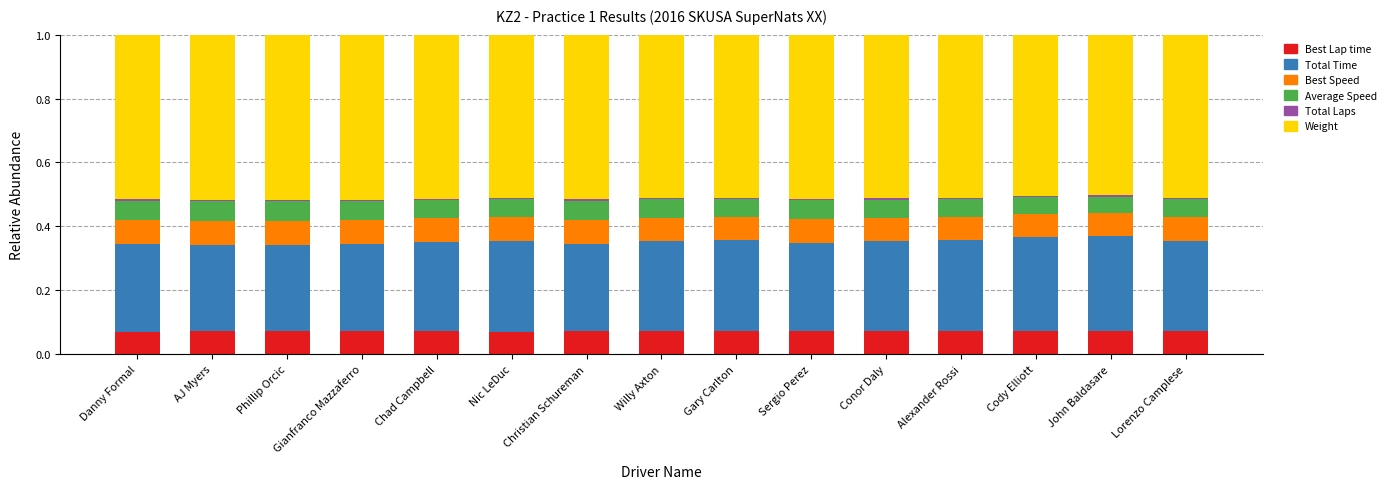

The Best Lap time series shows 0.0 at Gianfranco Mazzaferro. True or false?

False